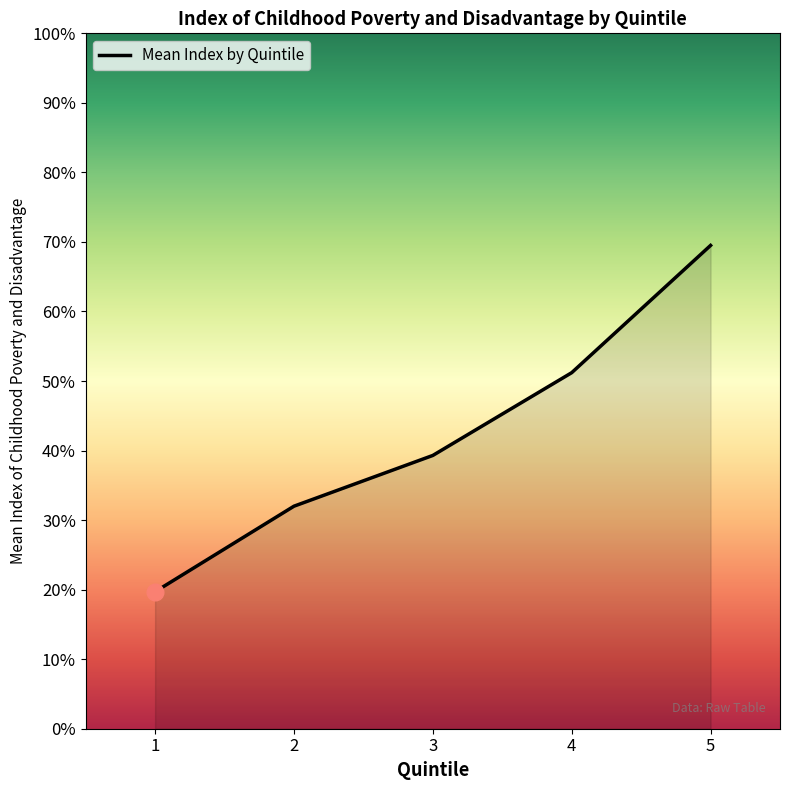

Rank the categories by value from lowest to highest.

1, 2, 3, 4, 5